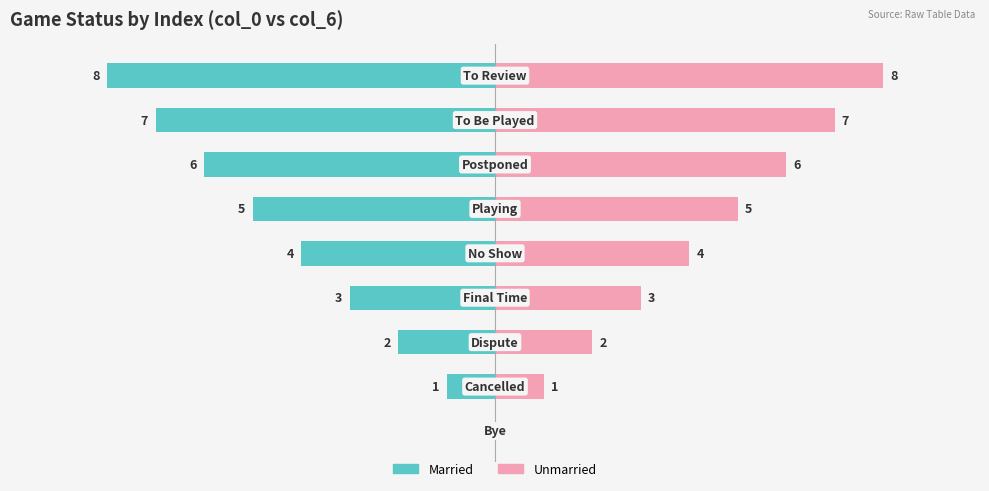

What are all the series names shown in the legend?

Married, Unmarried